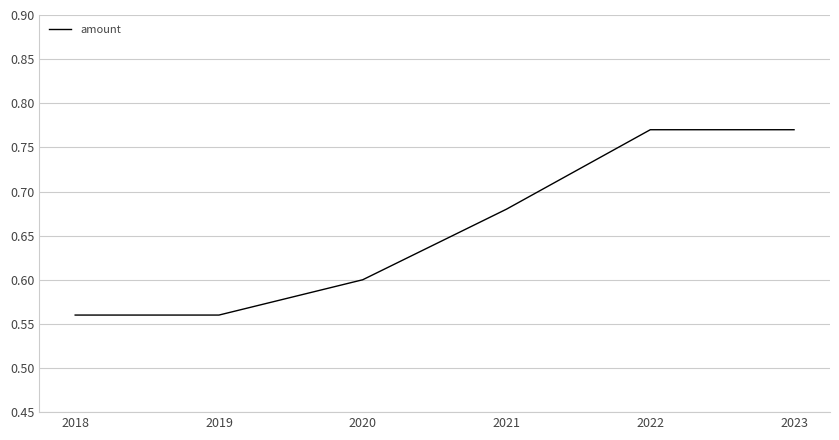

True or false: the data has more than 2 interior local peaks.

False